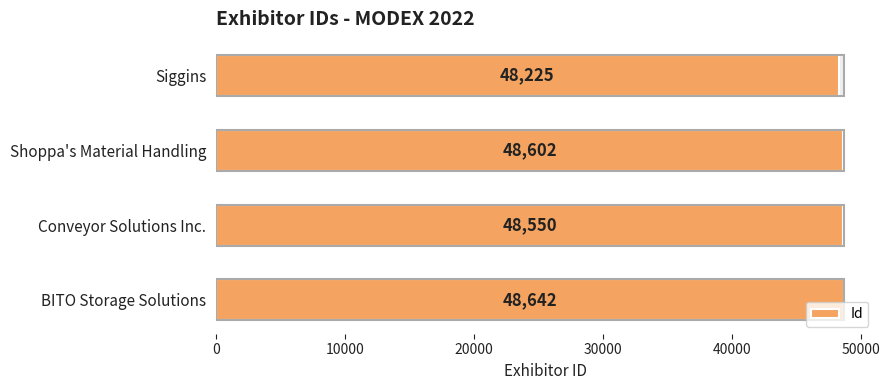

The chart shows a value of 71451 at Siggins. True or false?

False